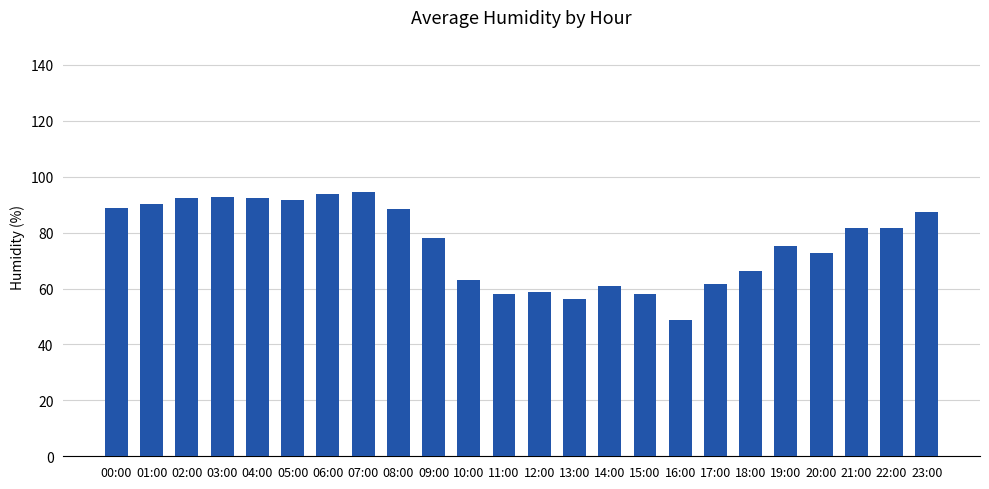

Where is the data nearest to the value 71?

20:00